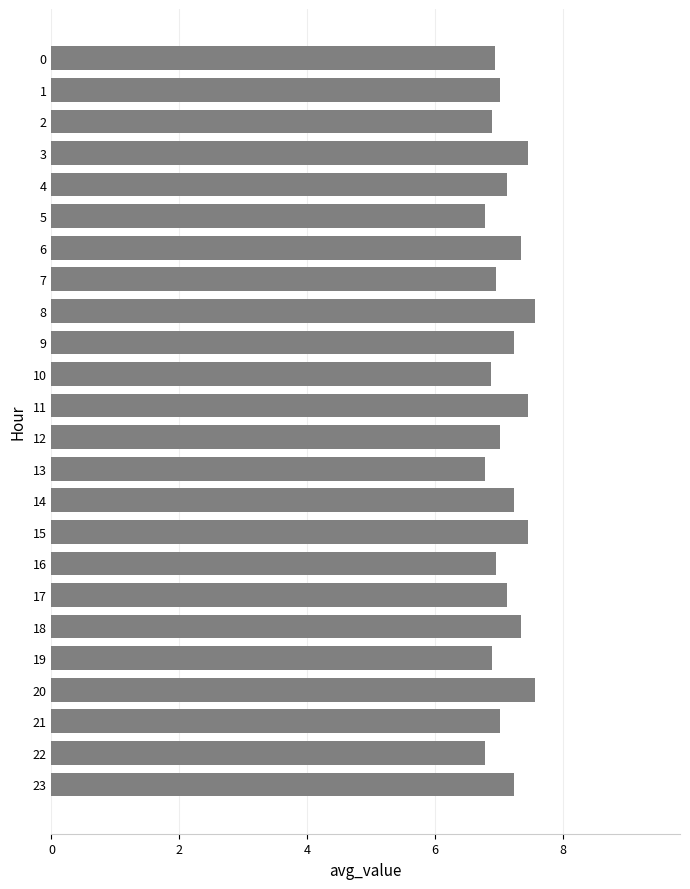

What is the difference between the maximum and minimum values?

0.8